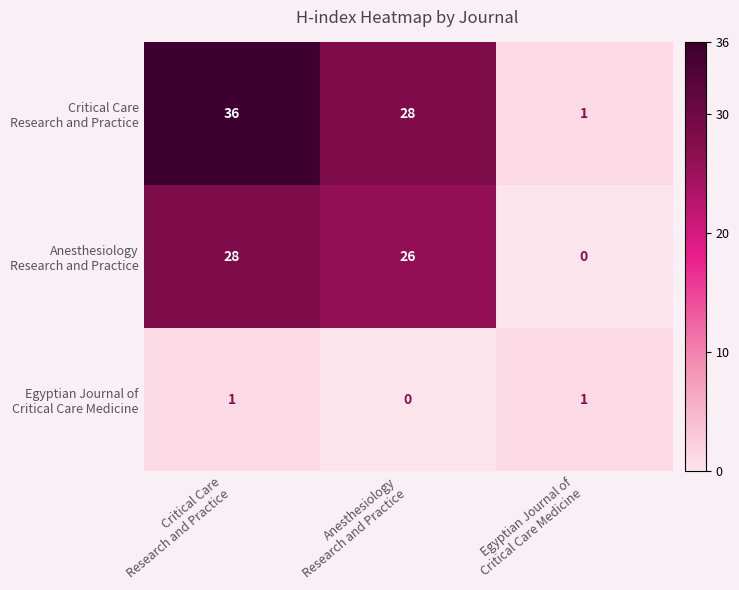

What is the maximum value shown in the chart?

36